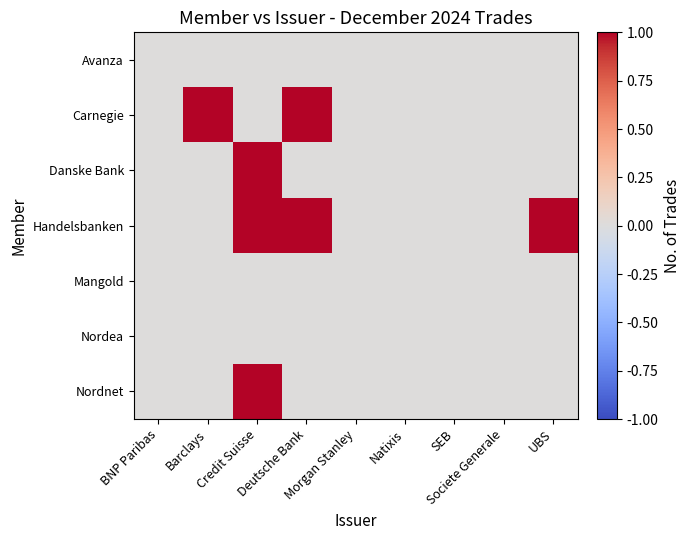

At which category does the chart reach its minimum across all series?

BNP Paribas